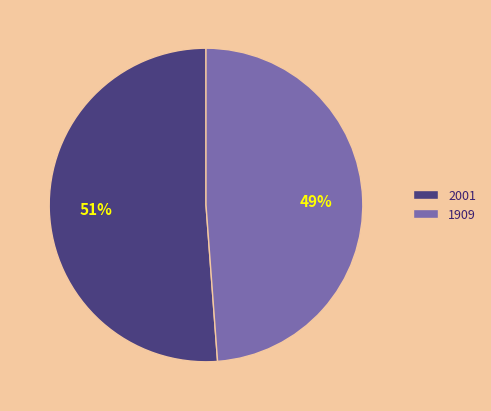

Which has a higher value, 1909 or 2001?

2001